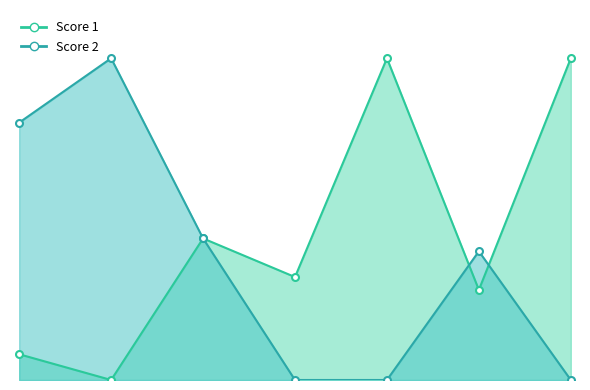

Which series changed the most between 2 and 4?

Score 2